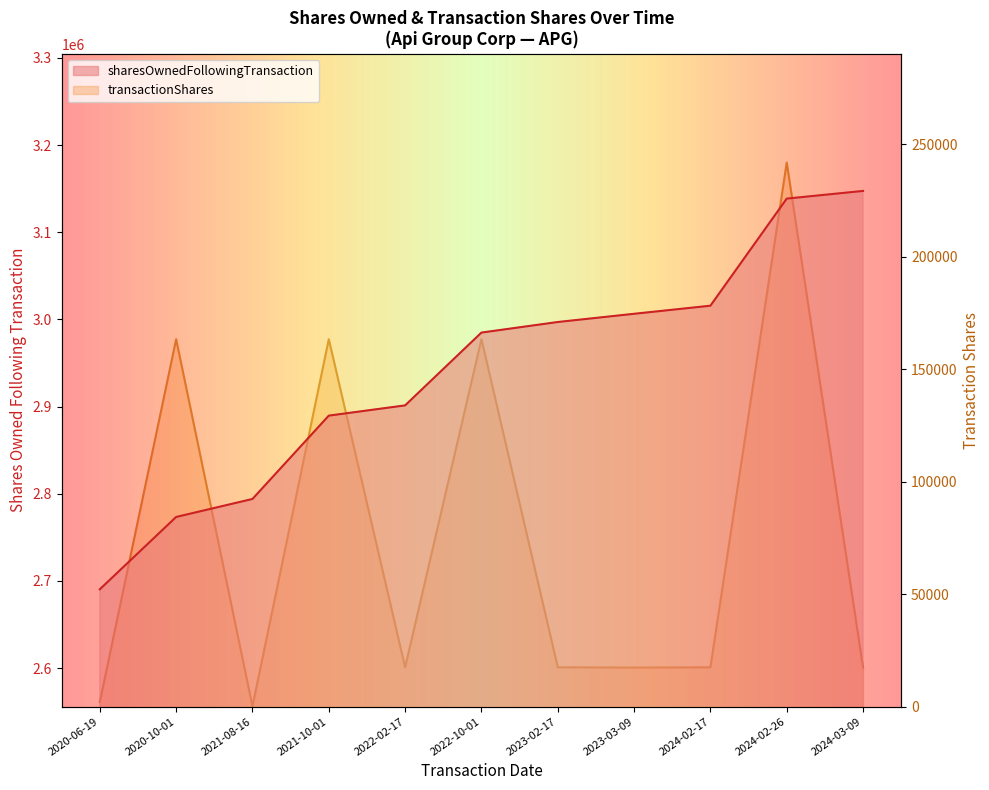

True or false: sharesOwnedFollowingTransaction and transactionShares cross at least once.

False